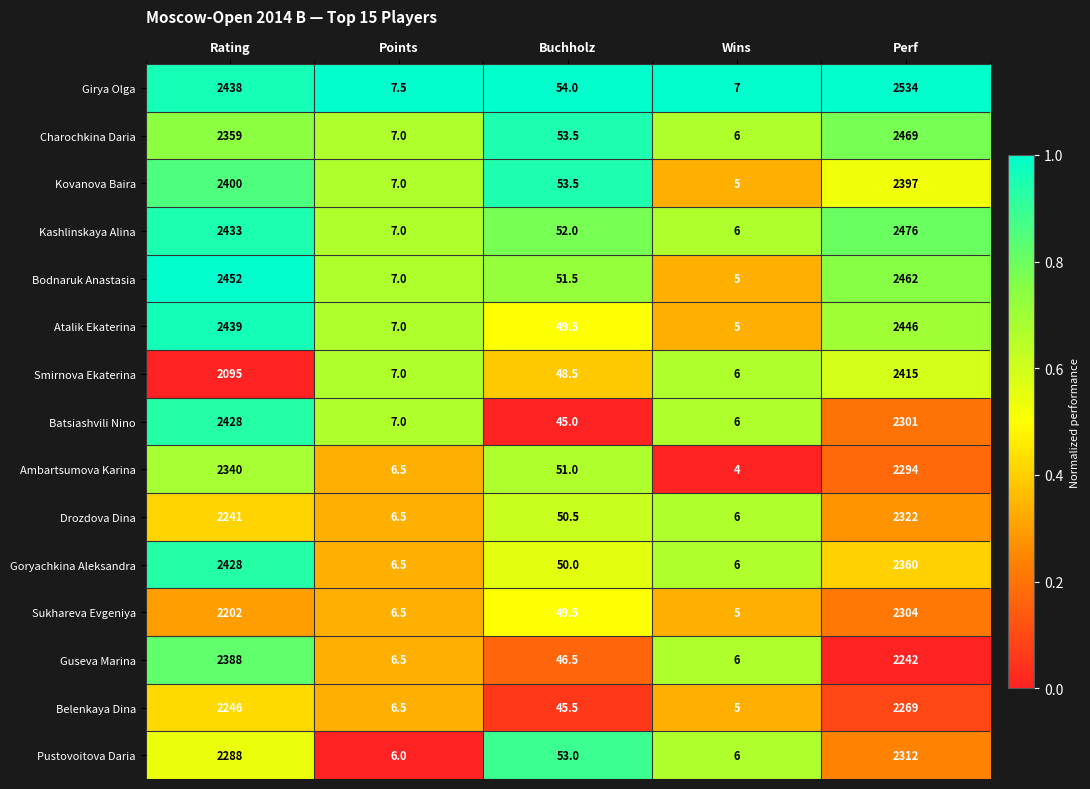

What is the difference between the highest and lowest values at Perf?

292.0